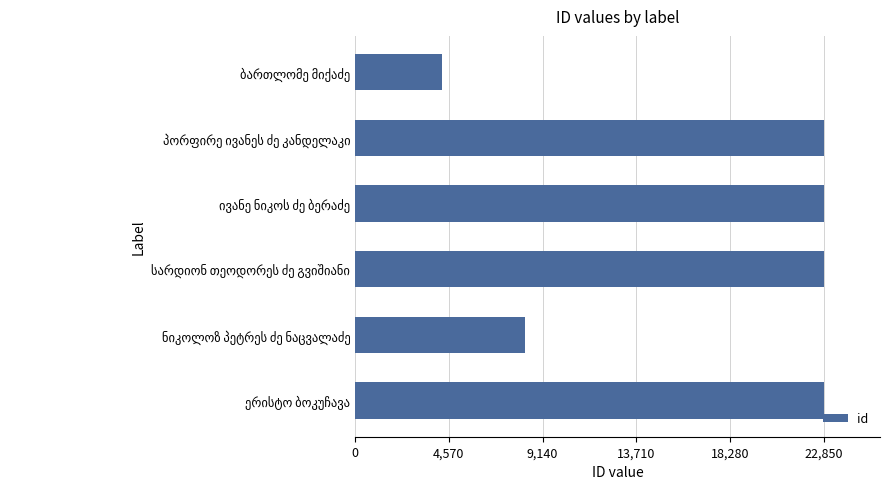

What is the greatest value displayed?

22850